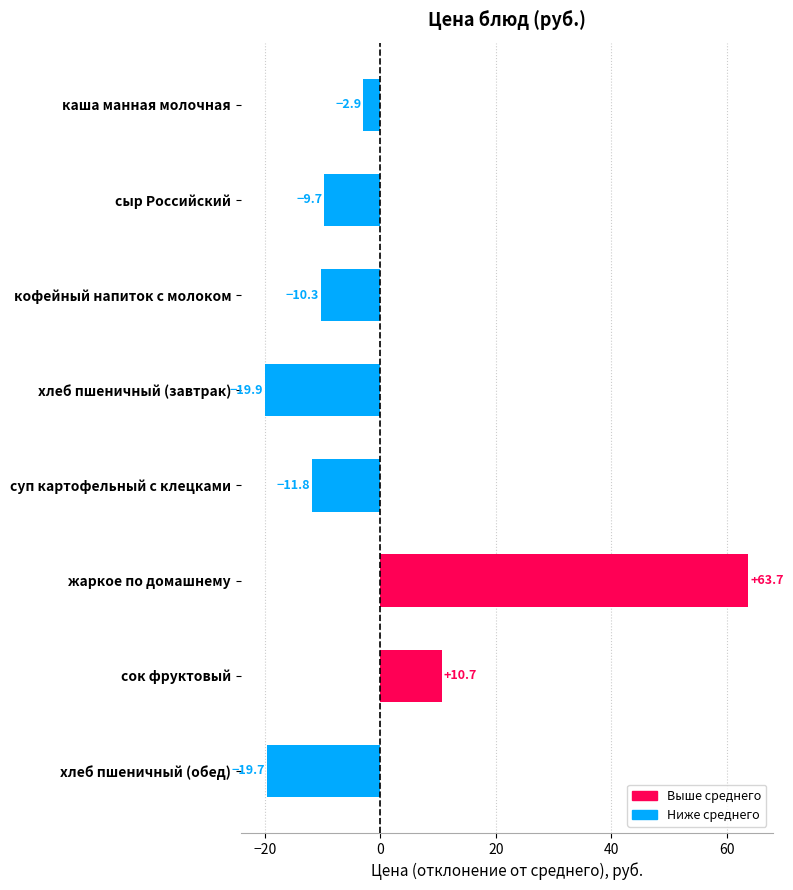

How many bars are there in total?

8